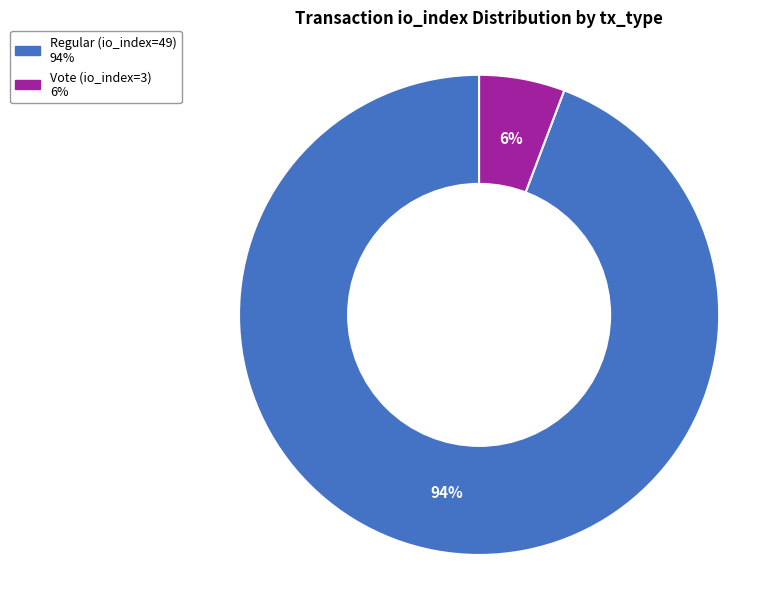

Between Vote (io_index=3) and Regular (io_index=49), which is larger?

Regular (io_index=49)